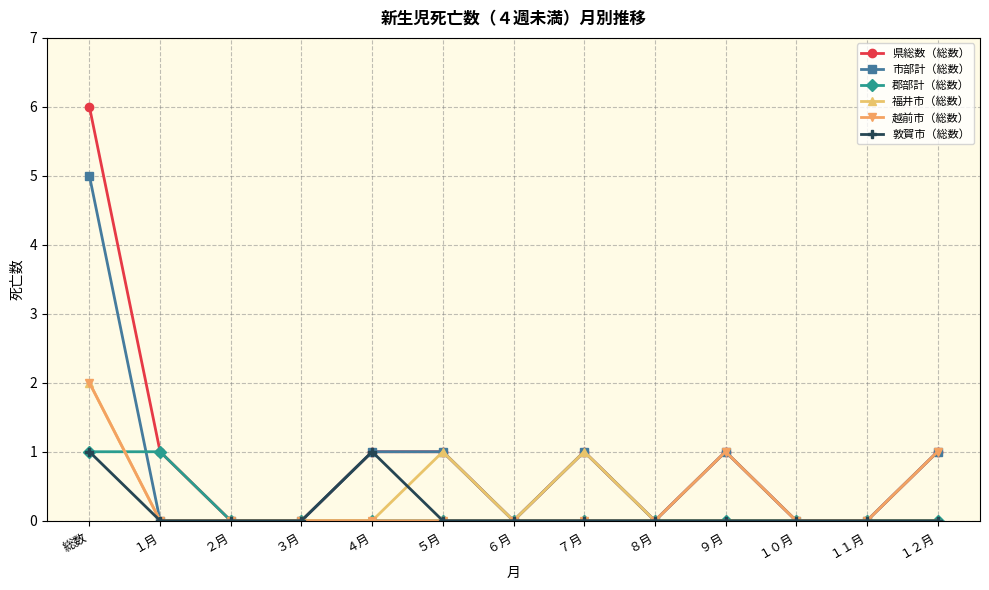

What is the sum of all 市部計（総数） values?

10